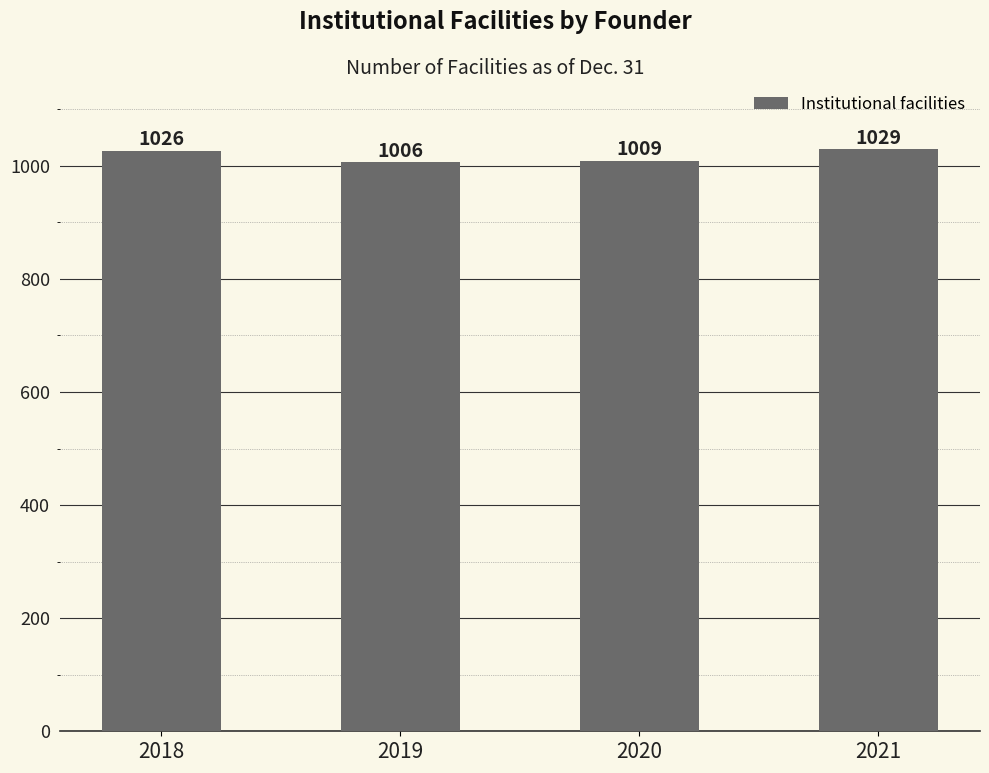

What is the change in value from 2020 to 2021?

+20